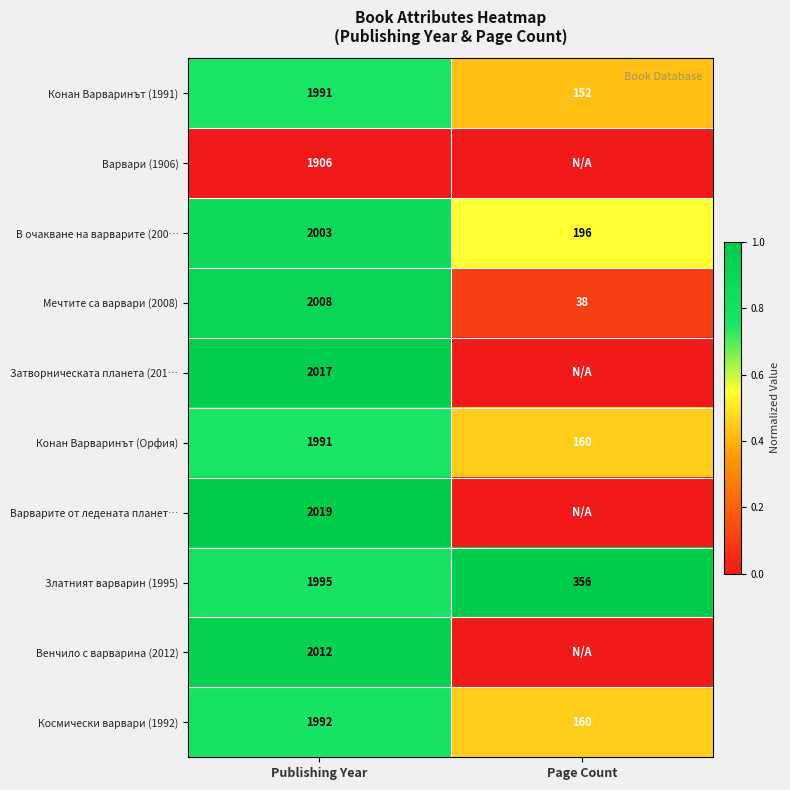

What is the difference between the Космически варвари (1992) values at Page Count and Publishing Year?

1832